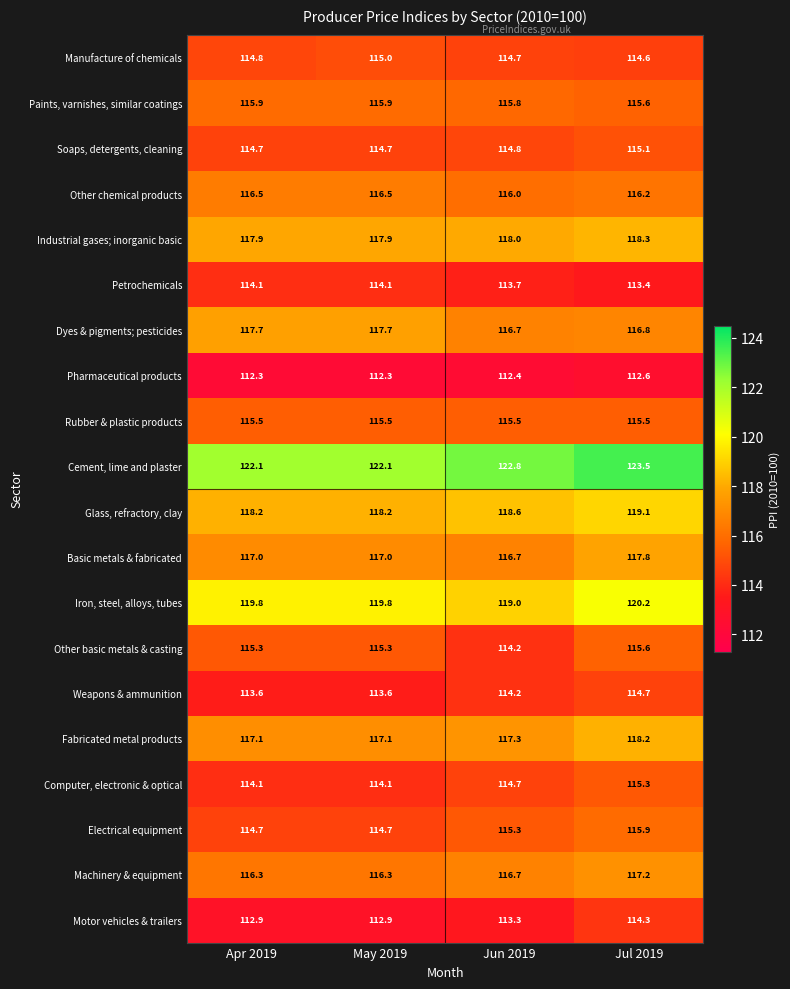

What is the lowest value of the Other basic metals & casting series?

114.2